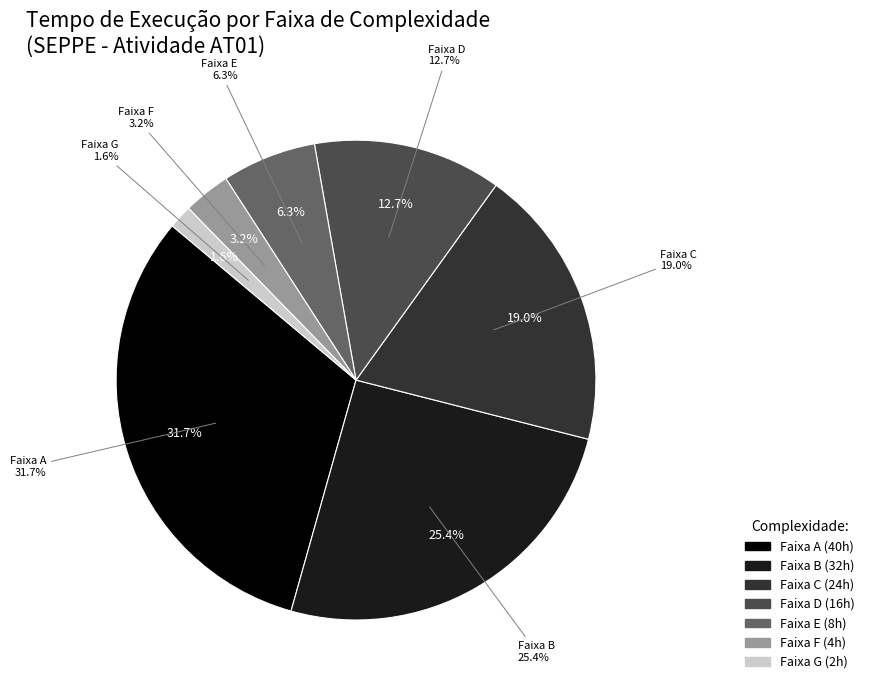

Is there a majority slice in this chart?

No